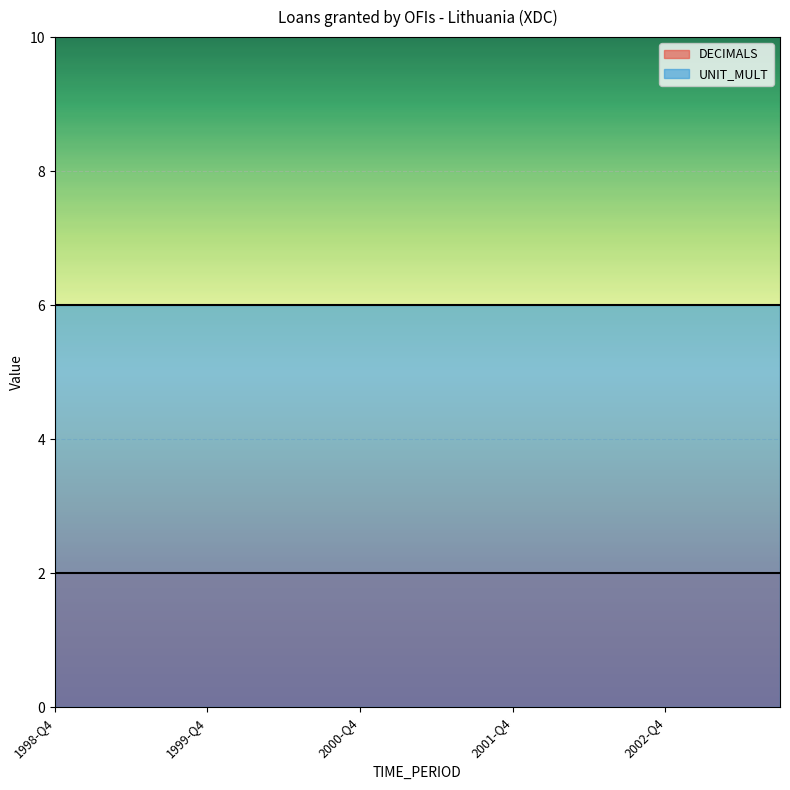

Which series changed the most between 2002-Q2 and 2002-Q4?

DECIMALS